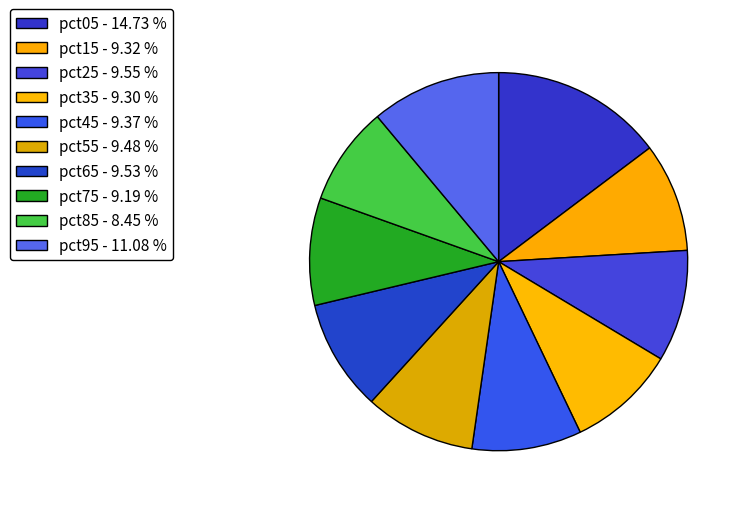

What percentage is the pct15 slice, to the nearest percent?

9%